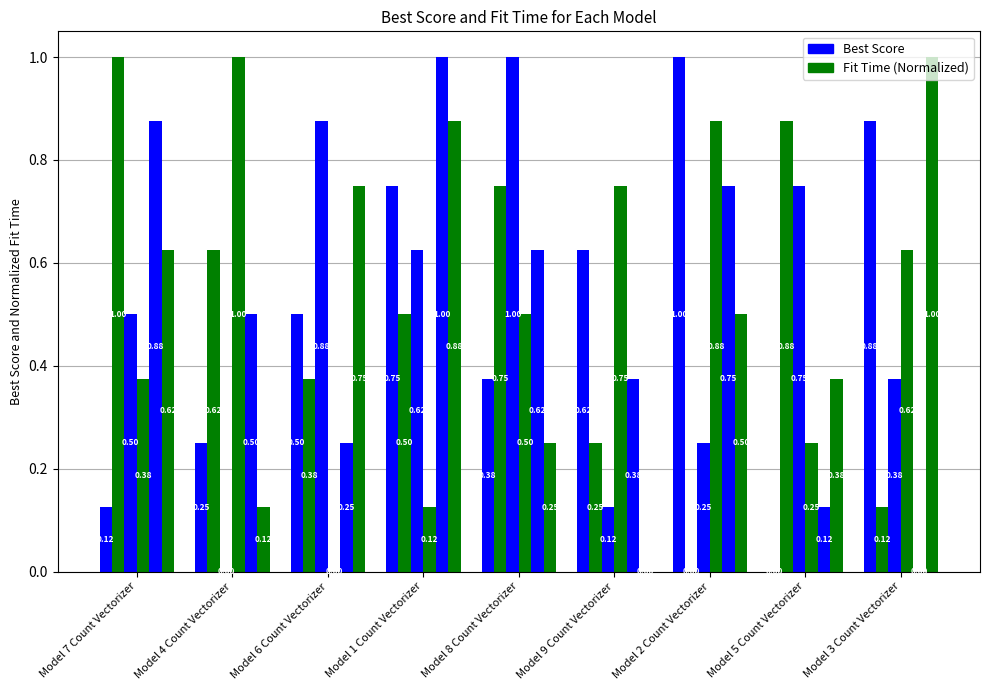

The col_3 series shows 0.5 at Model 1 Count Vectorizer. True or false?

False